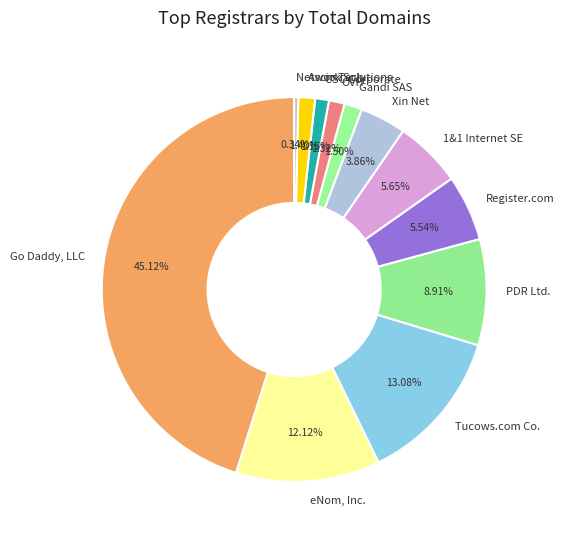

Which category has the biggest portion of the pie?

Go Daddy, LLC